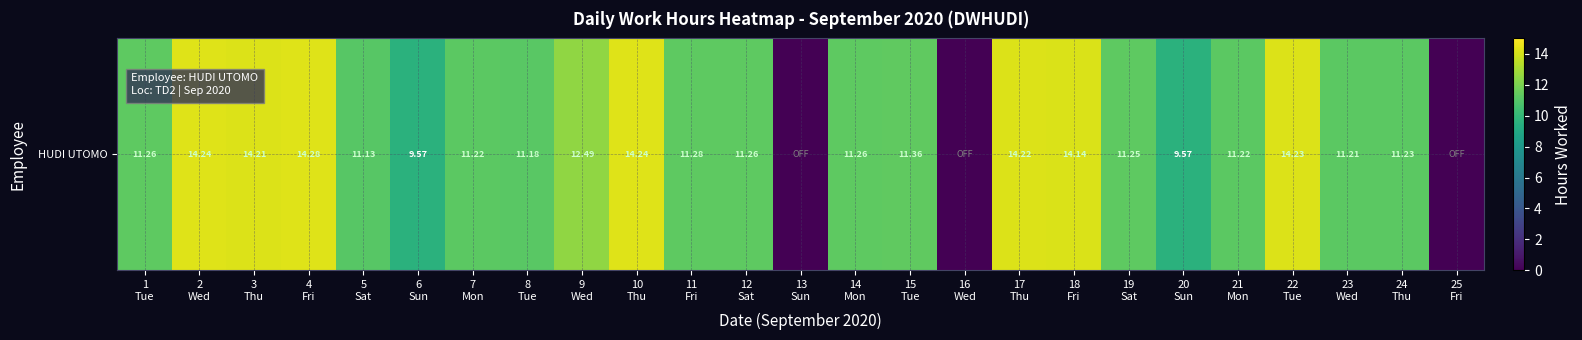

Between 5
Sat and 13
Sun, which is larger?

5
Sat